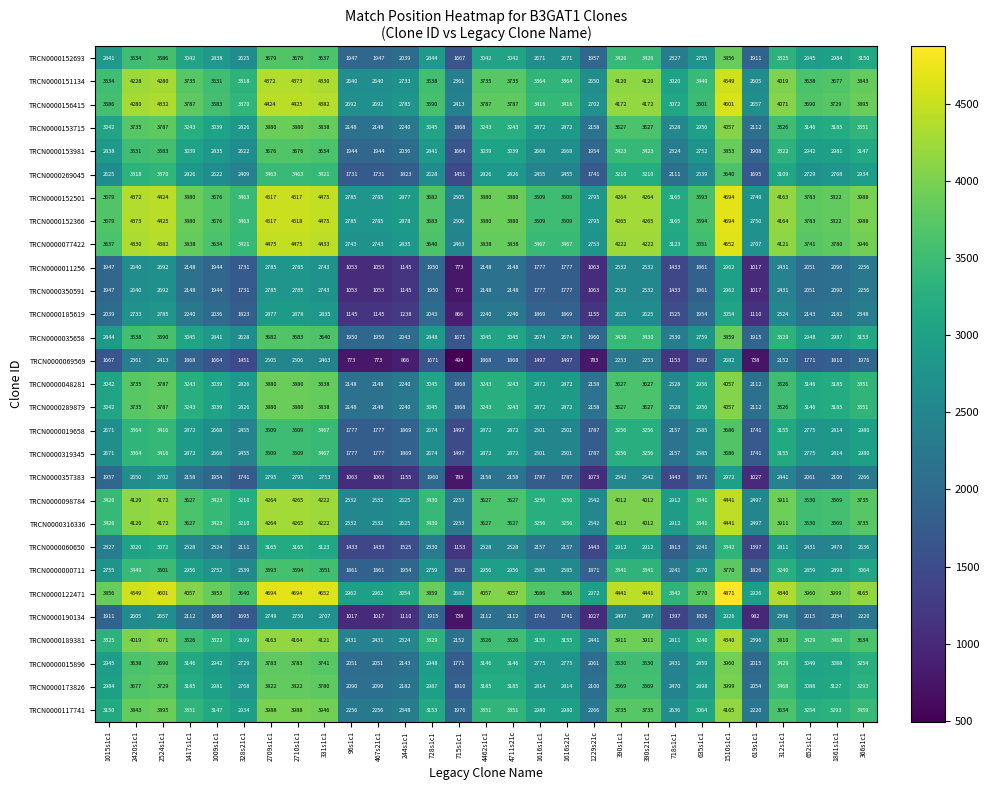

Is it true that TRCN0000098784 equals 3426 at 1015s1c1?

True